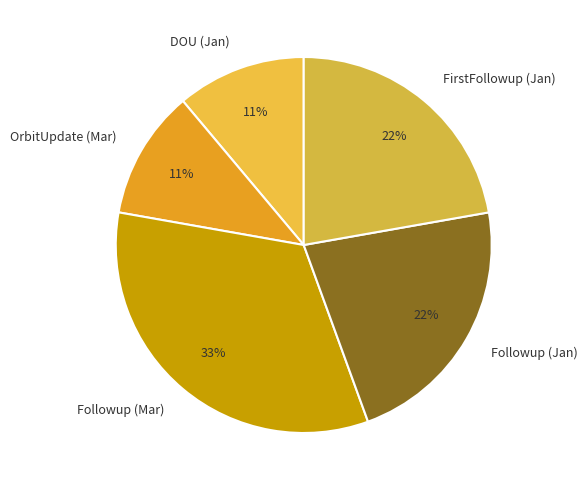

What is the largest slice in the pie chart?

Followup (Mar)